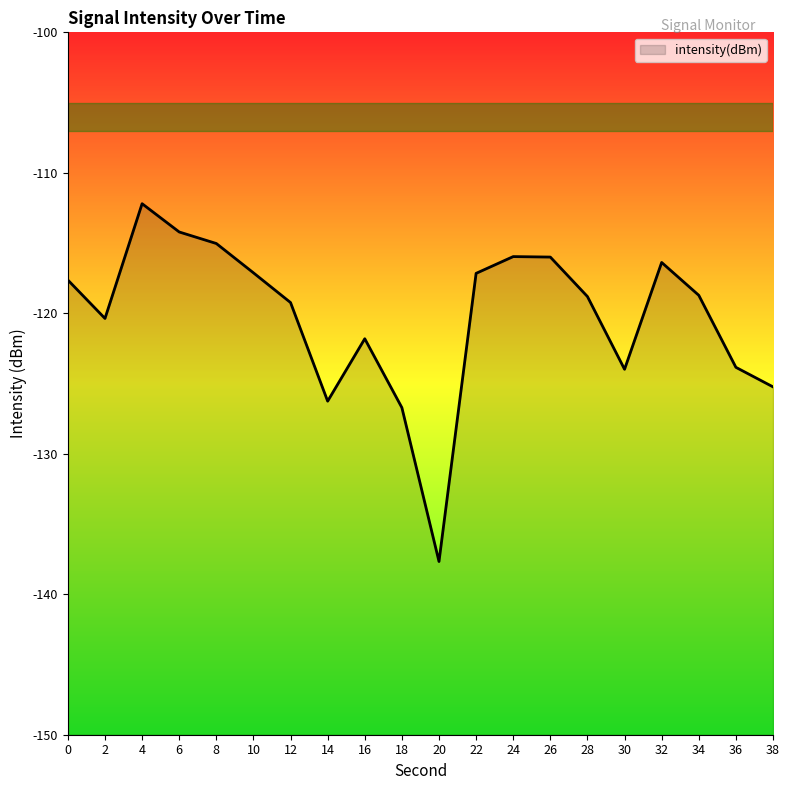

What is the difference between the values at 20 and 2?

17.3